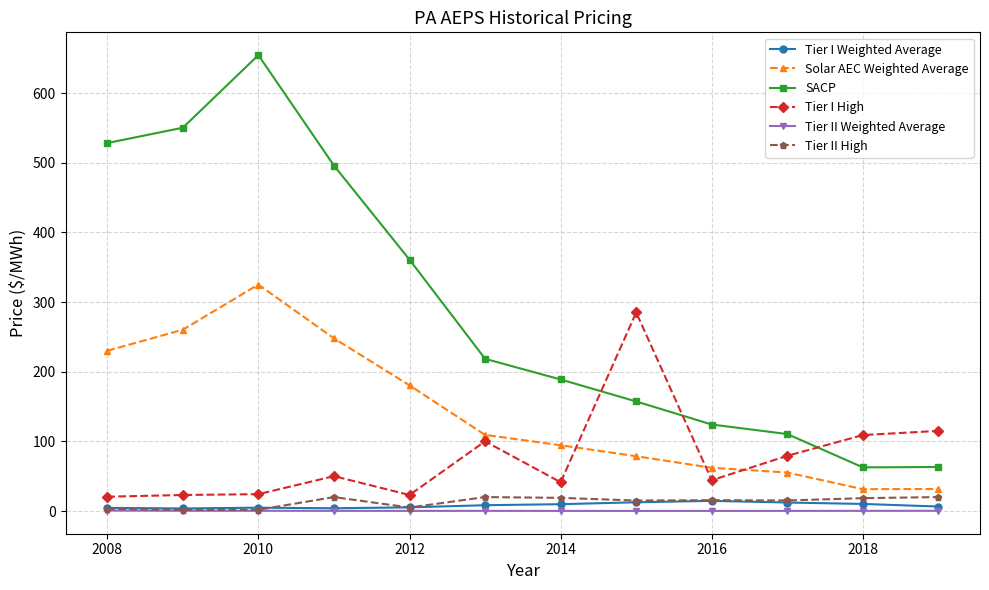

What is the maximum value shown in the chart?

654.4